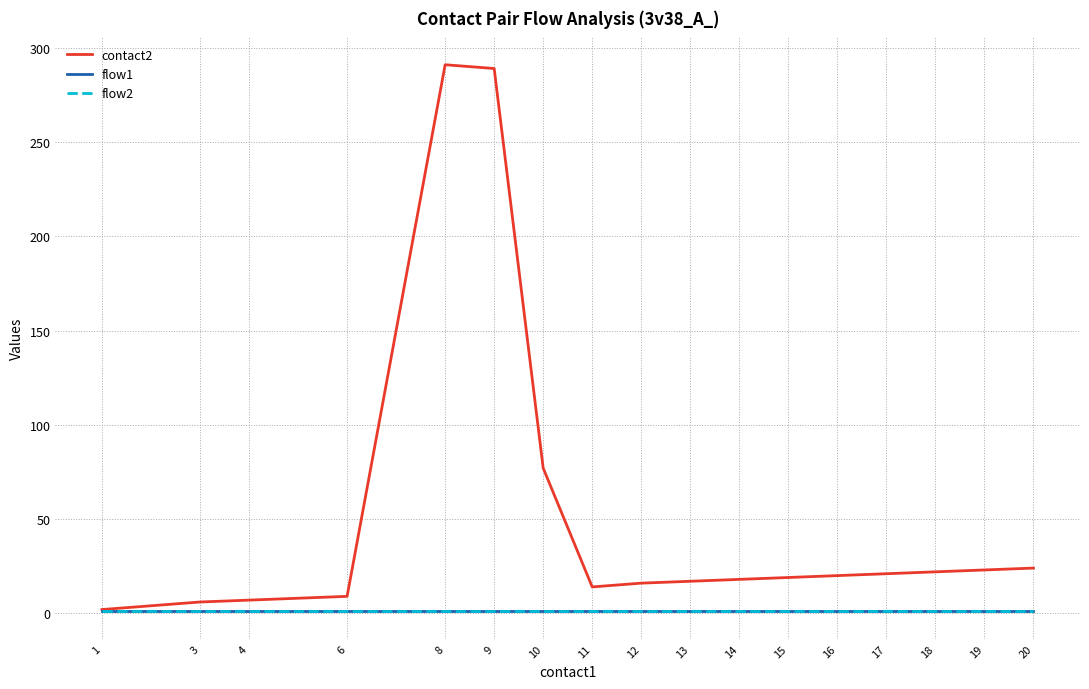

Is this an area chart (filled region under the line)?

No